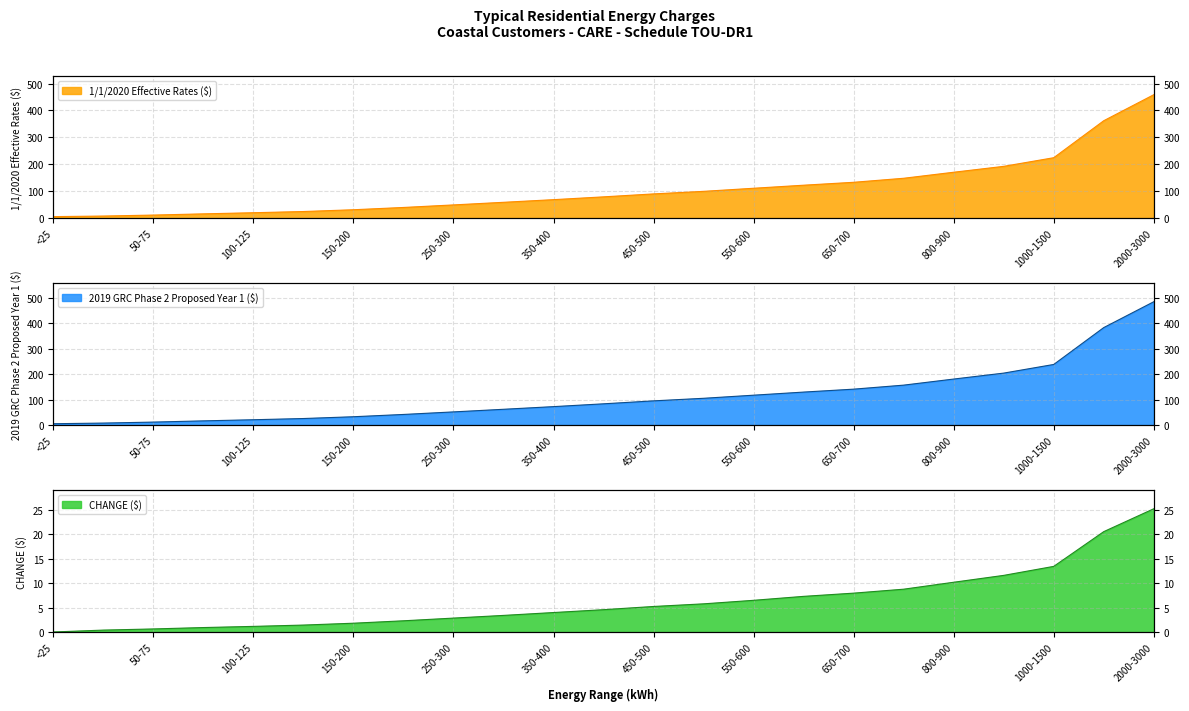

The CHANGE ($) series shows 1.9 at 125-150. True or false?

False